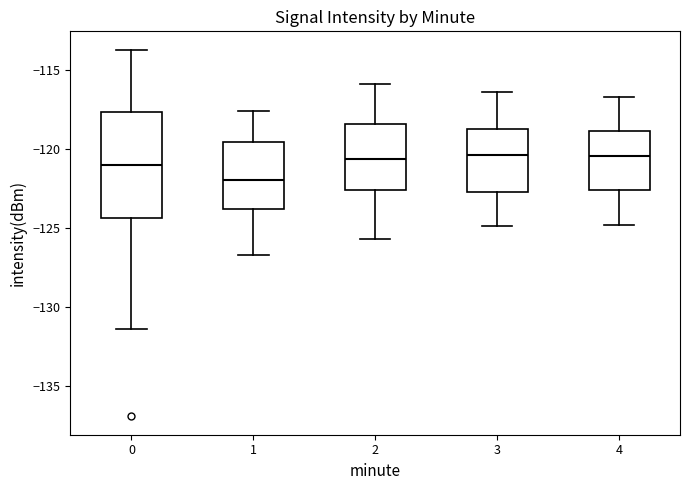

Reading left to right, transcribe this box plot: for each box, give where its median line is, the range the box spans, and where its two whiskers end, as read against the y-axis. The values are not printed on the chart, so give them approximately, as read against the axis.

0: median -121.0, box -124.5 to -117.5, whiskers -131.5 to -113.5
1: median -122.0, box -124.0 to -119.5, whiskers -126.5 to -117.5
2: median -120.5, box -122.5 to -118.5, whiskers -125.5 to -116.0
3: median -120.5, box -122.5 to -118.5, whiskers -125.0 to -116.5
4: median -120.5, box -122.5 to -119.0, whiskers -125.0 to -116.5